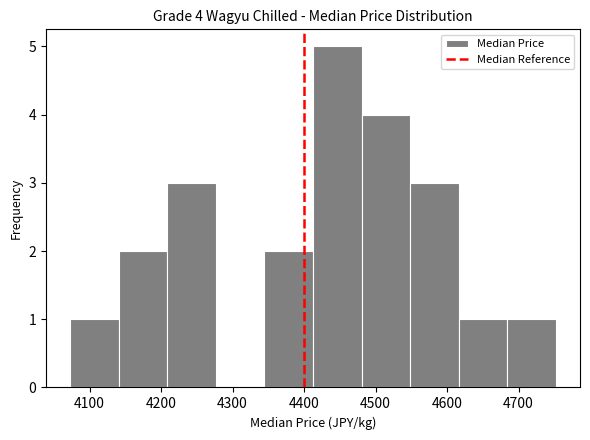

Over which range of the x-axis is the bar tallest?

4410 to 4480